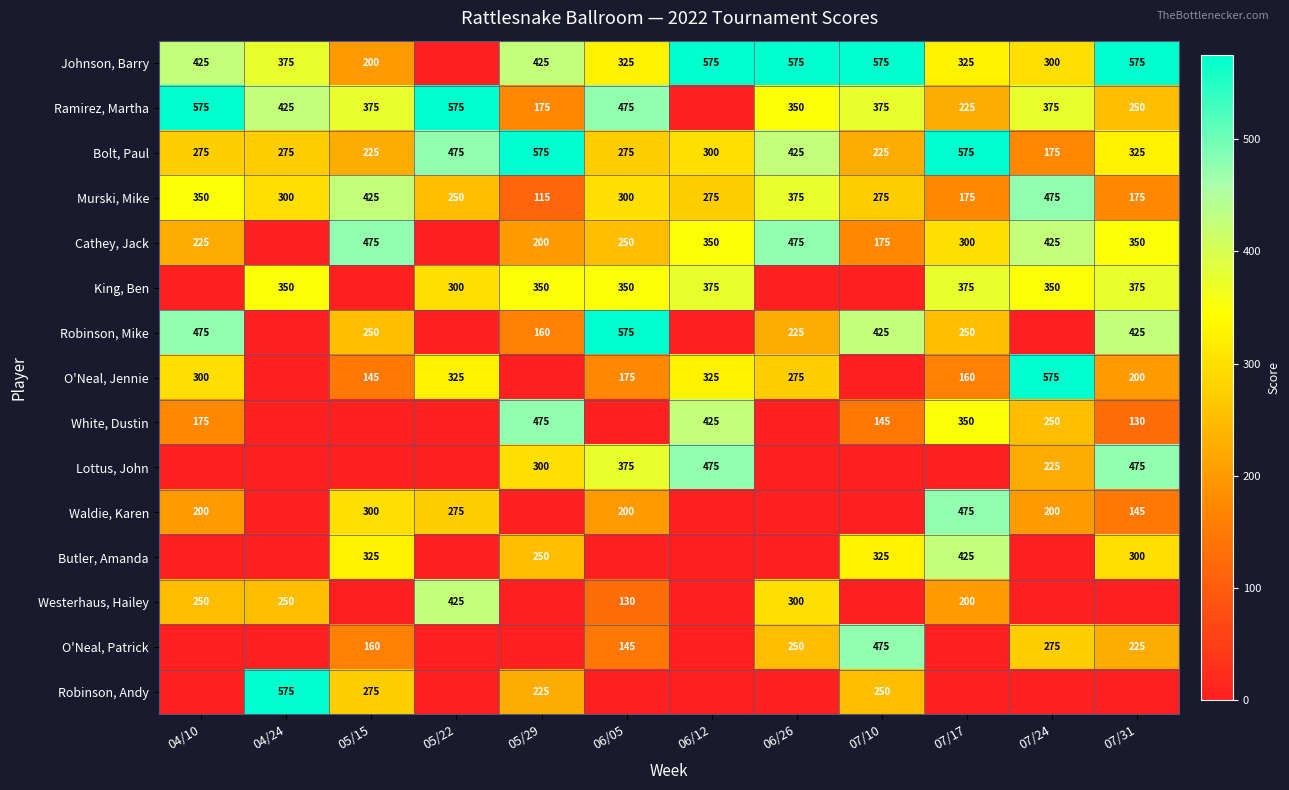

True or false: Ramirez, Martha has a value of 124 at 04/10.

False